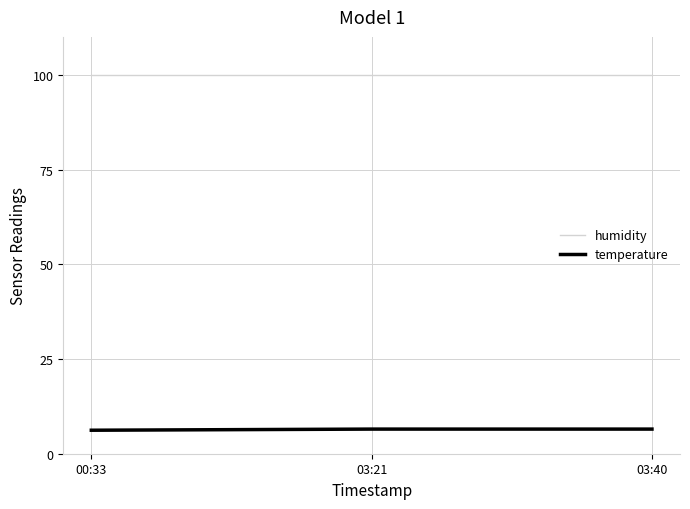

What is the average value of the temperature series?

6.4